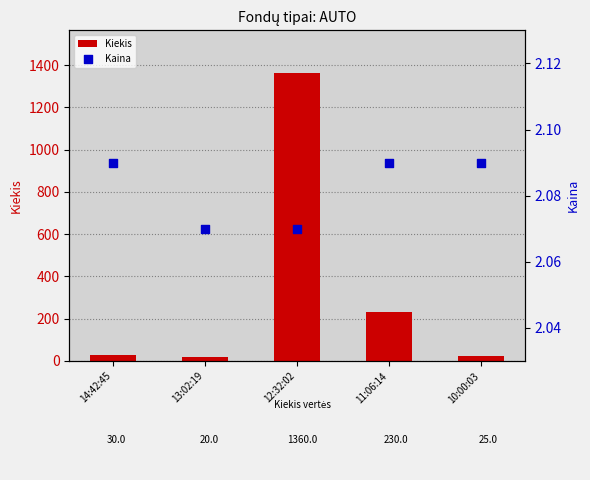

What is the total value across all series at 13:02:19?

22.1